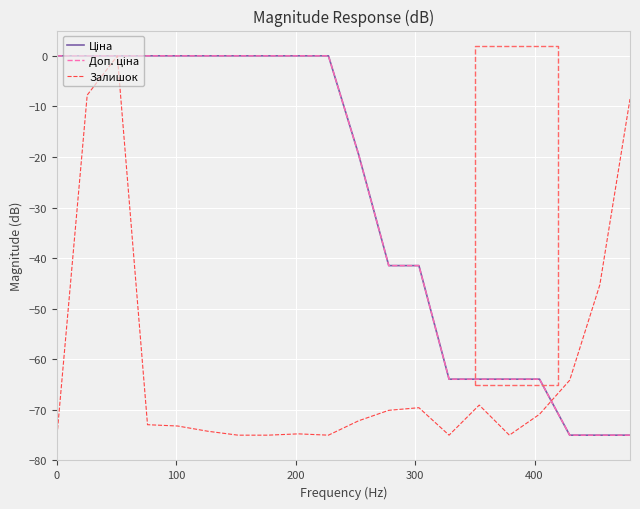

At how many categories does at least one series exceed -57?

15